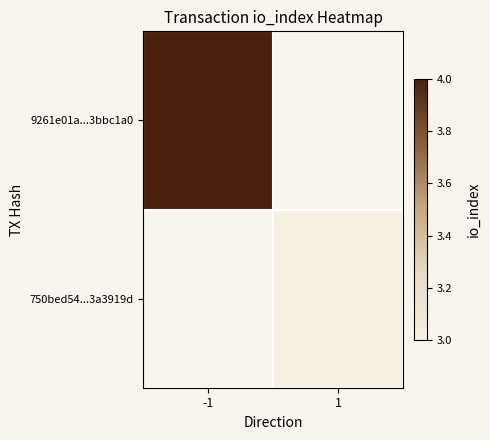

What is the approximate value of 750bed54...3a3919d at 1?

3.0